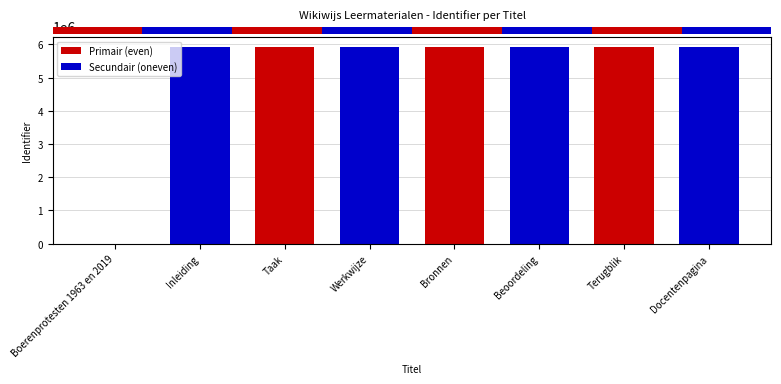

The Primair (even) series shows 5936384 at Terugblik. True or false?

True